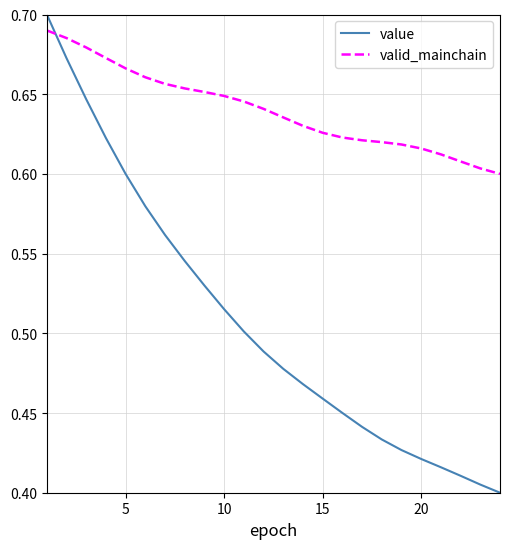

At how many categories does at least one series exceed 0?

24